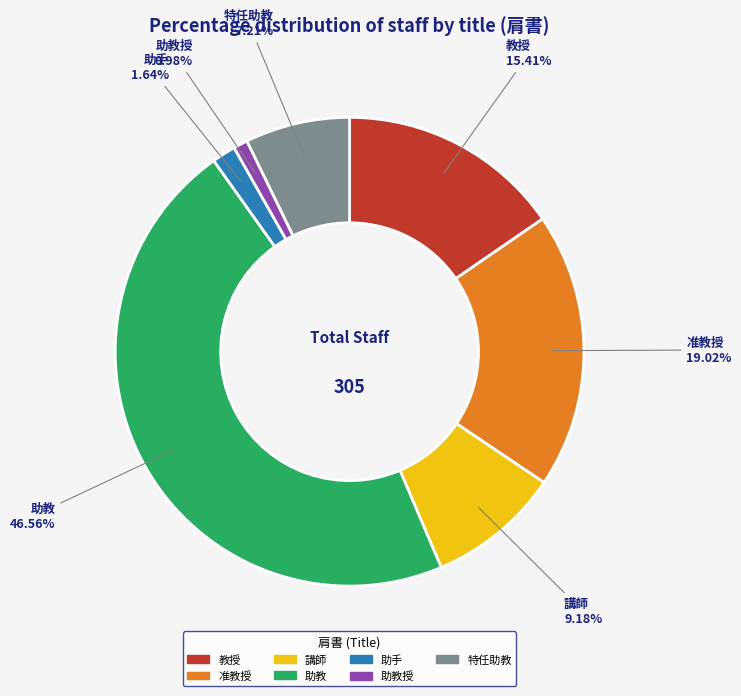

Is there a majority slice in this chart?

No